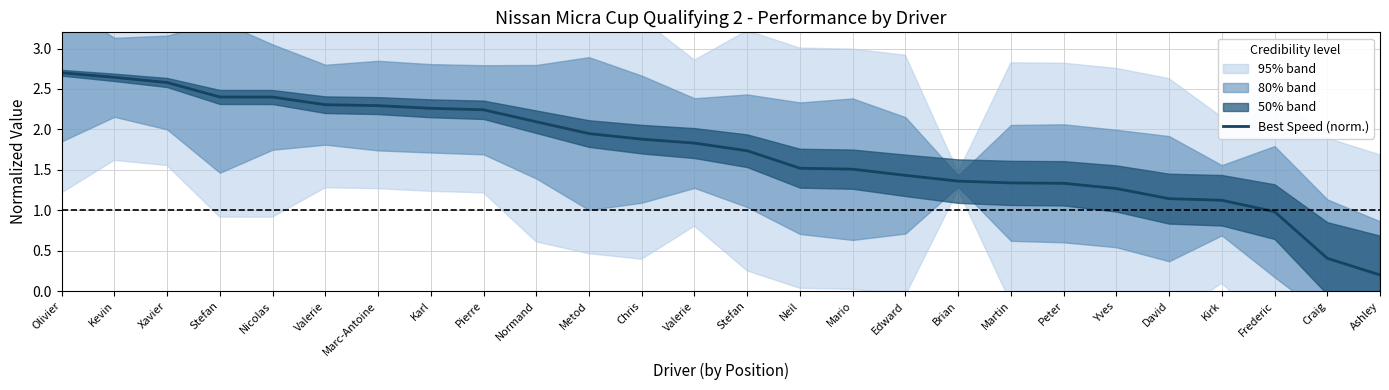

What value does the data have at Chris?

1.9